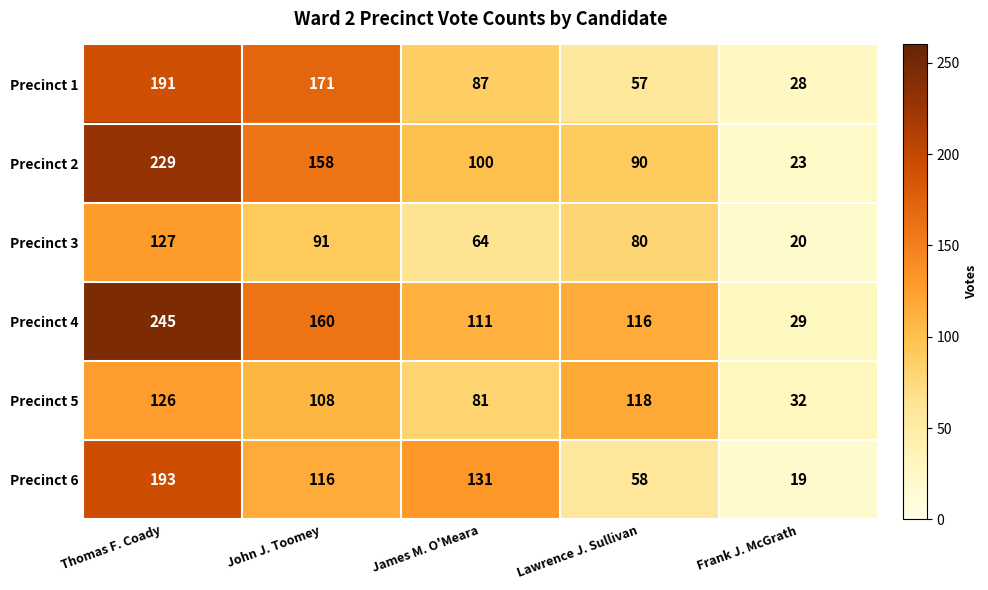

Is it true that Precinct 3 equals 91 at John J. Toomey?

True